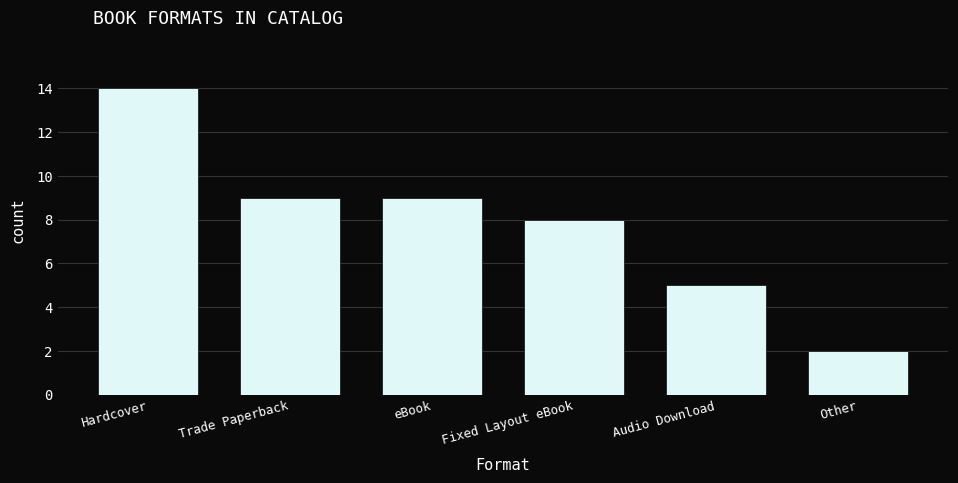

Reading left to right, what are all the values shown in this chart?

14	9	9	8	5	2